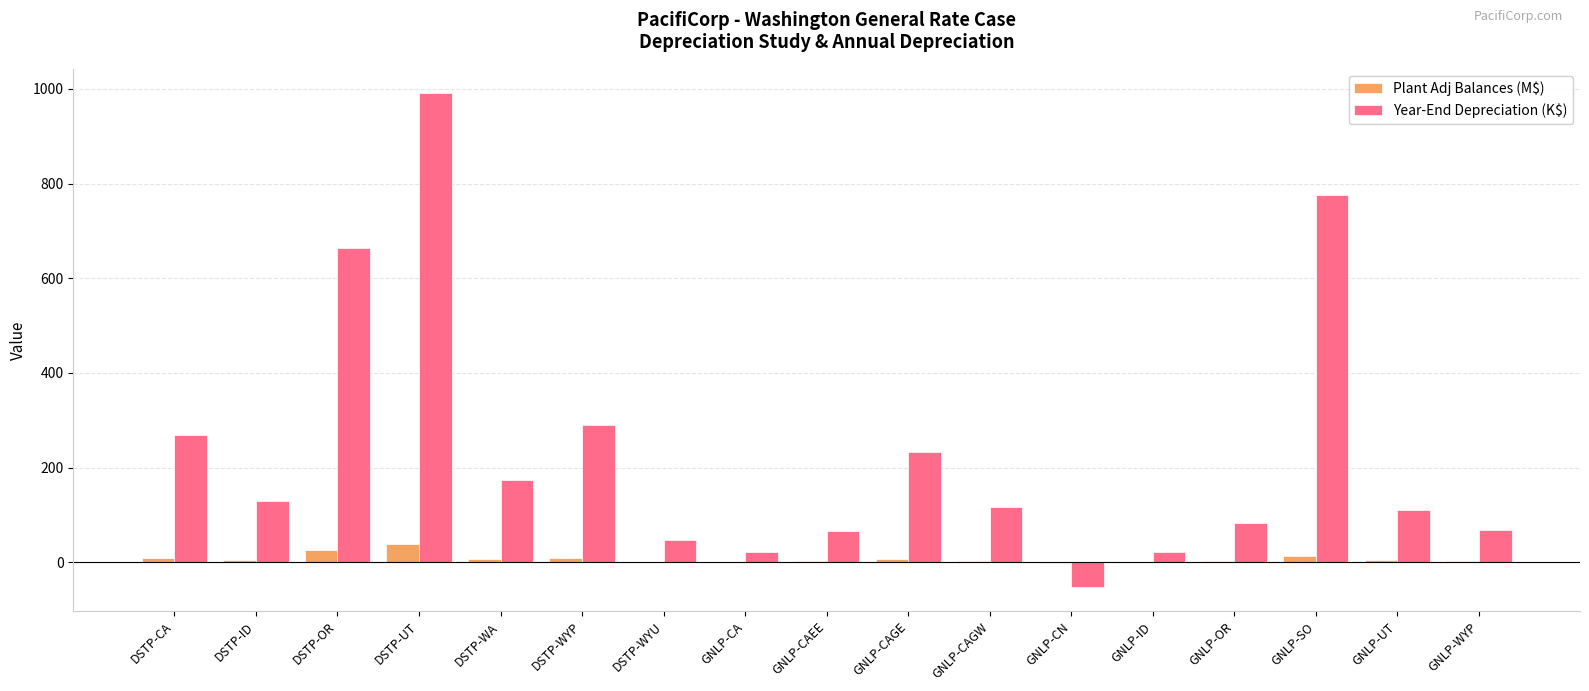

What is the average value of the Year-End Depreciation (K$) series?

236.2